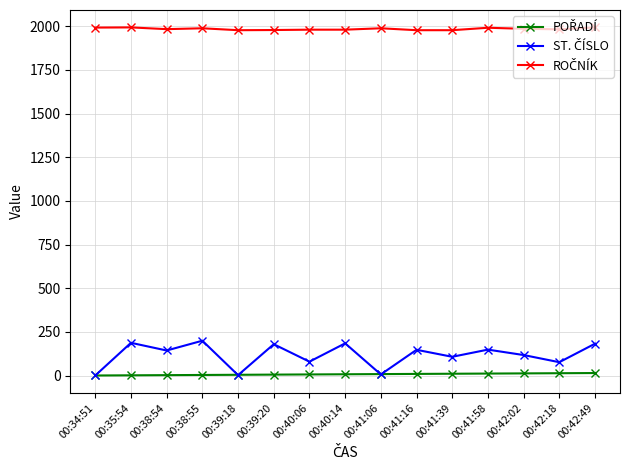

What is the greatest value displayed?

1993